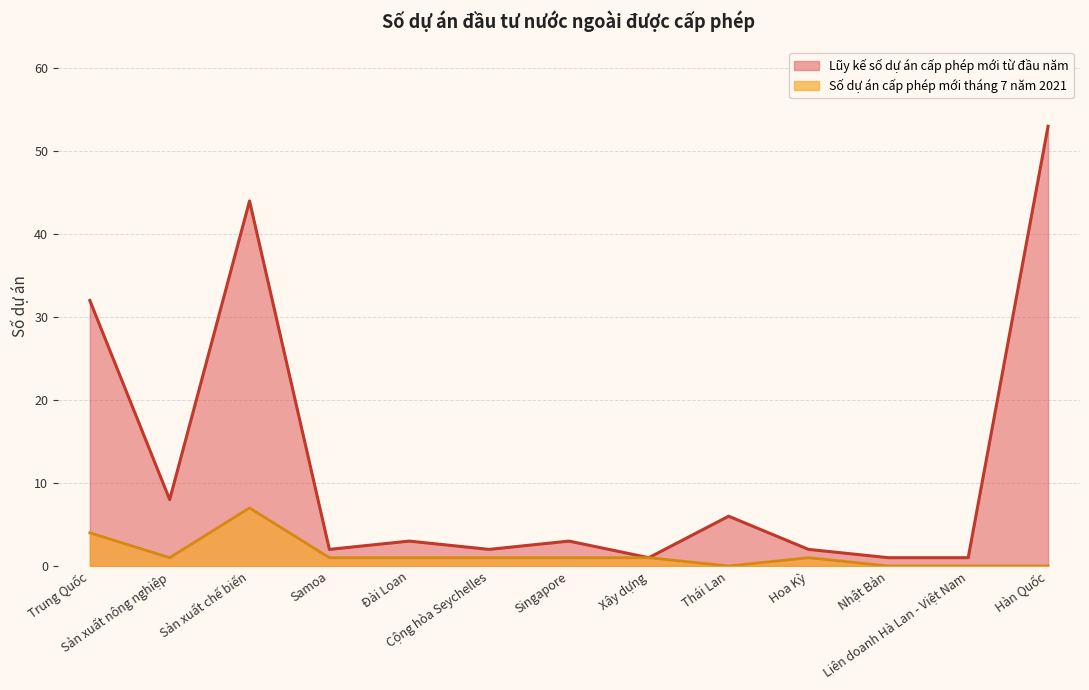

Reading left to right, extract all data points from this chart.

32	8	44	2	3	2	3	1	6	2	1	1	53